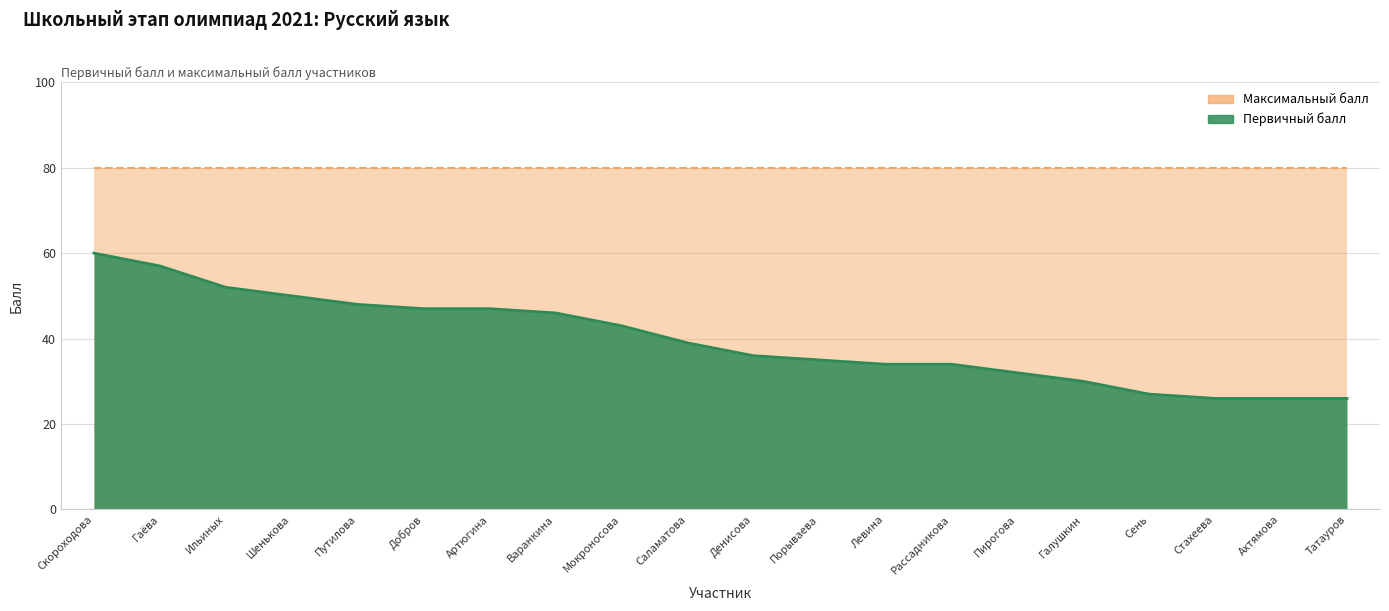

Rank the categories by value from highest to lowest.

Скороходова, Гаёва, Ильиных, Шенькова, Путилова, Добров, Артюгина, Варанкина, Мокроносова, Саламатова, Денисова, Порываева, Левина, Рассадникова, Пирогова, Галушкин, Сень, Стахеева, Ахтямова, Татауров